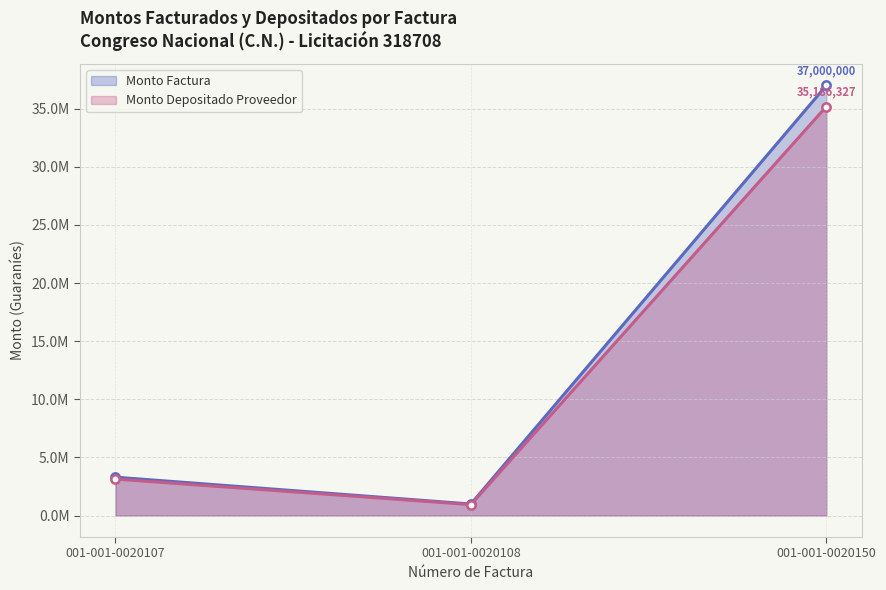

What is the approximate value of monto_factura at 001-001-0020107?

3300000